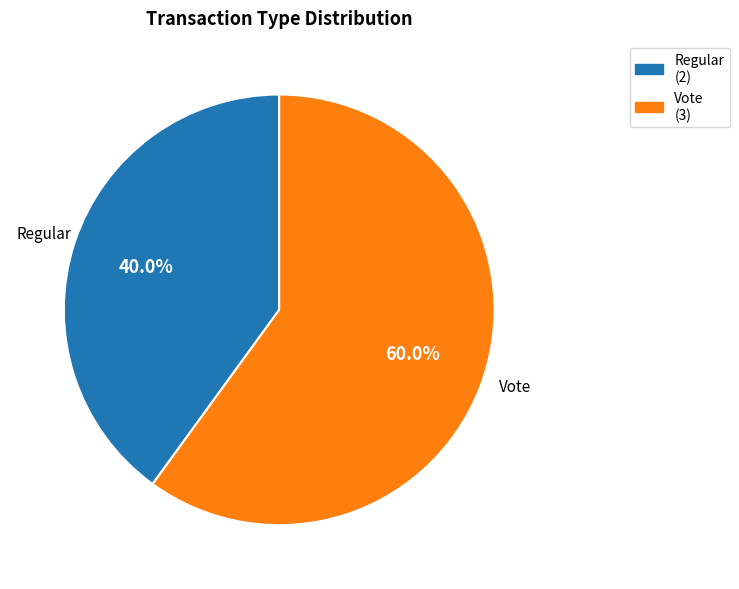

Which slice is the smallest?

Regular (2)